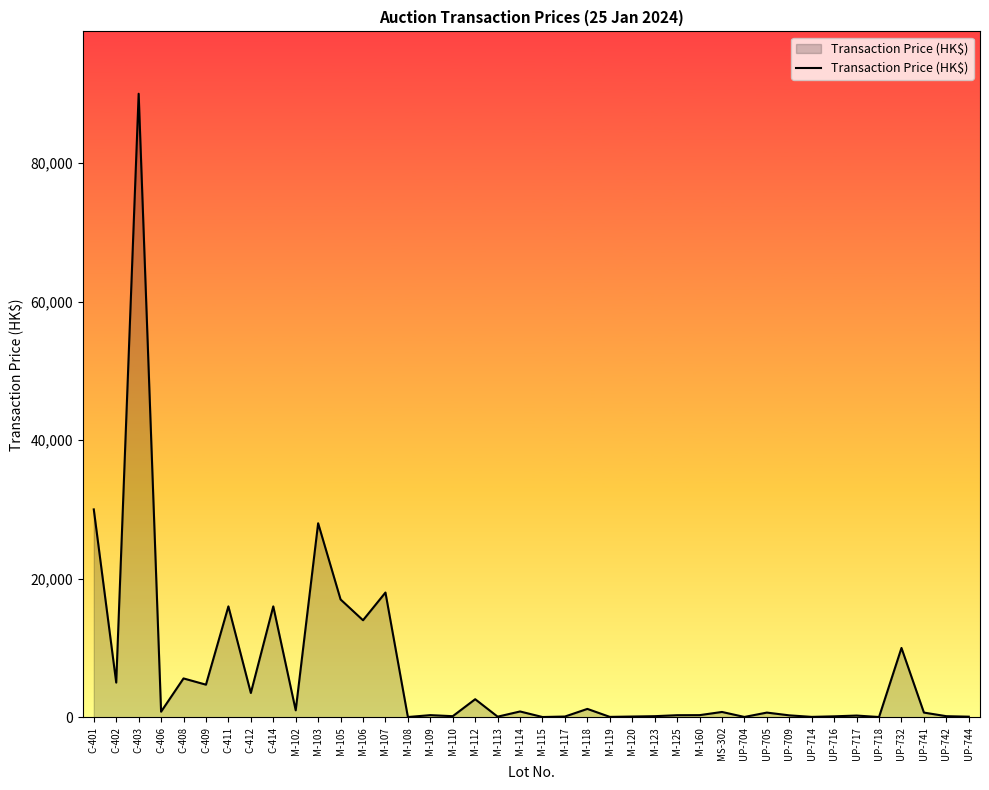

What position from the right is C-401?

40